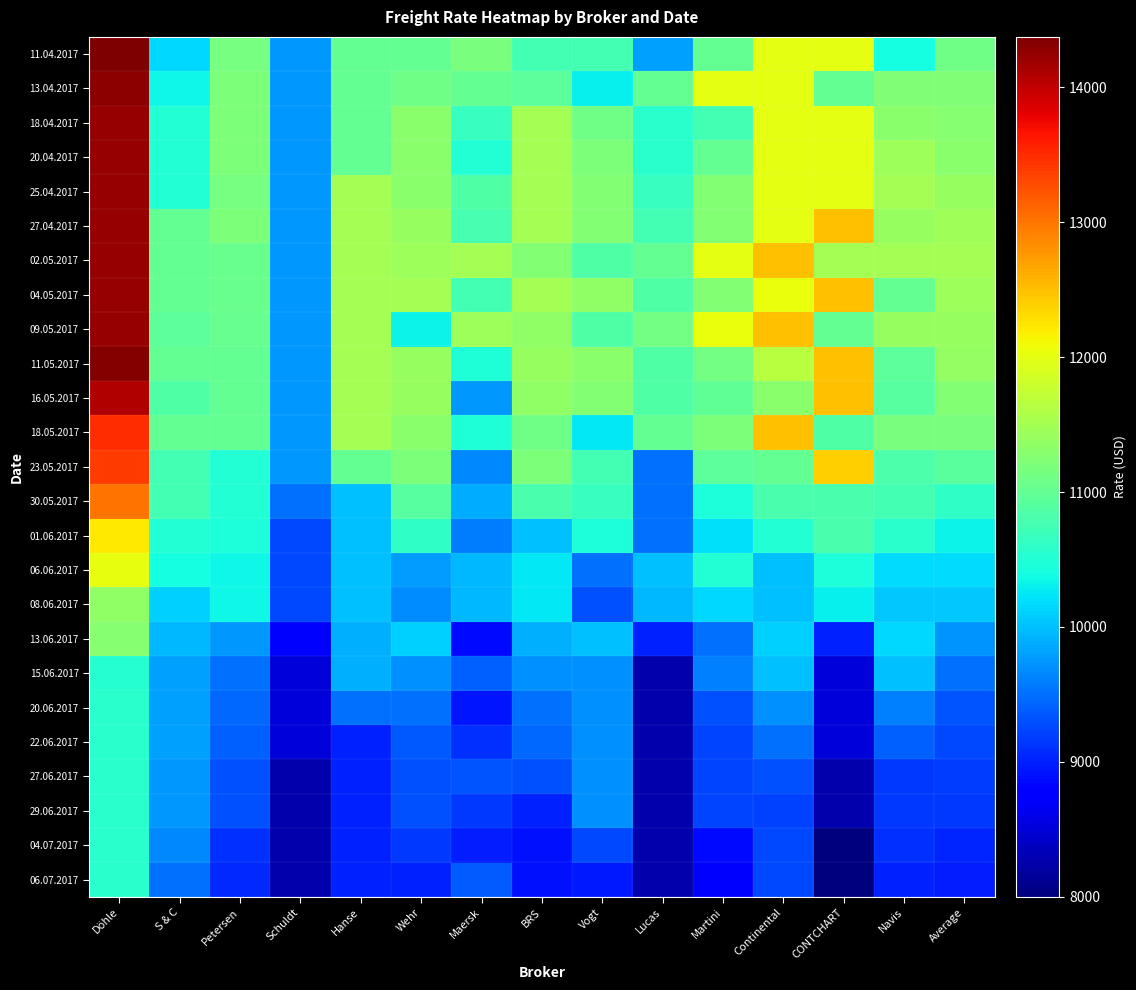

Reading right to left, extract all data points from this chart.

11.04.2017: Average=11092	Navis=10400	CONTCHART=12000	Continental=12000	Martini=11000	Lucas=9800	Vogt=10750	BRS=10750	Maersk=11166	Wehr=11000	Hanse=11000	Schuldt=9750	Petersen=11150	S & C=10150	Döhle=14375
13.04.2017: Average=11226	Navis=11226	CONTCHART=11000	Continental=12000	Martini=12000	Lucas=11000	Vogt=10300	BRS=10950	Maersk=11000	Wehr=11100	Hanse=11000	Schuldt=9750	Petersen=11200	S & C=10350	Döhle=14286
18.04.2017: Average=11274	Navis=11300	CONTCHART=12000	Continental=12000	Martini=10750	Lucas=10550	Vogt=11100	BRS=11500	Maersk=10640	Wehr=11300	Hanse=11000	Schuldt=9750	Petersen=11200	S & C=10500	Döhle=14242
20.04.2017: Average=11300	Navis=11450	CONTCHART=12000	Continental=12000	Martini=11000	Lucas=10550	Vogt=11200	BRS=11500	Maersk=10503	Wehr=11300	Hanse=11000	Schuldt=9750	Petersen=11200	S & C=10500	Döhle=14242
25.04.2017: Average=11388	Navis=11500	CONTCHART=12000	Continental=12000	Martini=11250	Lucas=10650	Vogt=11250	BRS=11500	Maersk=10841	Wehr=11300	Hanse=11500	Schuldt=9750	Petersen=11150	S & C=10500	Döhle=14242
27.04.2017: Average=11465	Navis=11400	CONTCHART=12500	Continental=12000	Martini=11250	Lucas=10750	Vogt=11250	BRS=11500	Maersk=10766	Wehr=11400	Hanse=11500	Schuldt=9750	Petersen=11200	S & C=11000	Döhle=14242
02.05.2017: Average=11508	Navis=11508	CONTCHART=11508	Continental=12500	Martini=12000	Lucas=11000	Vogt=10850	BRS=11250	Maersk=11500	Wehr=11450	Hanse=11500	Schuldt=9750	Petersen=11050	S & C=11000	Döhle=14242
04.05.2017: Average=11449	Navis=11000	CONTCHART=12500	Continental=12050	Martini=11250	Lucas=10850	Vogt=11350	BRS=11500	Maersk=10750	Wehr=11500	Hanse=11500	Schuldt=9750	Petersen=11050	S & C=11000	Döhle=14242
09.05.2017: Average=11394	Navis=11394	CONTCHART=11000	Continental=12500	Martini=12050	Lucas=11125	Vogt=10850	BRS=11350	Maersk=11450	Wehr=10316	Hanse=11500	Schuldt=9750	Petersen=11025	S & C=10950	Döhle=14250
11.05.2017: Average=11374	Navis=10950	CONTCHART=12500	Continental=11650	Martini=11125	Lucas=10850	Vogt=11300	BRS=11400	Maersk=10471	Wehr=11400	Hanse=11500	Schuldt=9750	Petersen=11000	S & C=11000	Döhle=14333
16.05.2017: Average=11248	Navis=10900	CONTCHART=12500	Continental=11300	Martini=10975	Lucas=10850	Vogt=11250	BRS=11350	Maersk=9754	Wehr=11400	Hanse=11500	Schuldt=9750	Petersen=11000	S & C=10850	Döhle=14093
18.05.2017: Average=11187	Navis=11187	CONTCHART=10850	Continental=12500	Martini=11200	Lucas=11000	Vogt=10250	BRS=11100	Maersk=10488	Wehr=11300	Hanse=11500	Schuldt=9750	Petersen=11000	S & C=11000	Döhle=13492
23.05.2017: Average=10920	Navis=10825	CONTCHART=12400	Continental=11000	Martini=10950	Lucas=9500	Vogt=10750	BRS=11200	Maersk=9660	Wehr=11200	Hanse=11000	Schuldt=9750	Petersen=10500	S & C=10750	Döhle=13400
30.05.2017: Average=10592	Navis=10750	CONTCHART=10800	Continental=10800	Martini=10450	Lucas=9500	Vogt=10650	BRS=10800	Maersk=9875	Wehr=10900	Hanse=10000	Schuldt=9500	Petersen=10500	S & C=10750	Döhle=13008
01.06.2017: Average=10330	Navis=10550	CONTCHART=10800	Continental=10500	Martini=10200	Lucas=9500	Vogt=10450	BRS=10000	Maersk=9588	Wehr=10600	Hanse=10000	Schuldt=9250	Petersen=10450	S & C=10500	Döhle=12225
06.06.2017: Average=10189	Navis=10189	CONTCHART=10450	Continental=10000	Martini=10500	Lucas=10000	Vogt=9500	BRS=10250	Maersk=9950	Wehr=9791	Hanse=10000	Schuldt=9250	Petersen=10350	S & C=10400	Döhle=12021
08.06.2017: Average=10048	Navis=10048	CONTCHART=10300	Continental=10000	Martini=10150	Lucas=9950	Vogt=9300	BRS=10250	Maersk=9950	Wehr=9680	Hanse=10000	Schuldt=9250	Petersen=10350	S & C=10100	Döhle=11344
13.06.2017: Average=9731	Navis=10150	CONTCHART=9000	Continental=10100	Martini=9500	Lucas=9000	Vogt=10000	BRS=9900	Maersk=8852	Wehr=10100	Hanse=9900	Schuldt=8750	Petersen=9750	S & C=9950	Döhle=11281
15.06.2017: Average=9506	Navis=10000	CONTCHART=8500	Continental=10000	Martini=9600	Lucas=8250	Vogt=9700	BRS=9700	Maersk=9404	Wehr=9700	Hanse=9900	Schuldt=8500	Petersen=9500	S & C=9800	Döhle=10535
20.06.2017: Average=9342	Navis=9600	CONTCHART=8500	Continental=9700	Martini=9300	Lucas=8250	Vogt=9700	BRS=9500	Maersk=8927	Wehr=9500	Hanse=9500	Schuldt=8500	Petersen=9450	S & C=9800	Döhle=10558
22.06.2017: Average=9267	Navis=9400	CONTCHART=8500	Continental=9500	Martini=9225	Lucas=8250	Vogt=9700	BRS=9450	Maersk=9104	Wehr=9350	Hanse=9000	Schuldt=8500	Petersen=9400	S & C=9800	Döhle=10558
27.06.2017: Average=9190	Navis=9150	CONTCHART=8250	Continental=9300	Martini=9225	Lucas=8250	Vogt=9700	BRS=9300	Maersk=9321	Wehr=9300	Hanse=9000	Schuldt=8250	Petersen=9300	S & C=9750	Döhle=10558
29.06.2017: Average=9149	Navis=9149	CONTCHART=8250	Continental=9200	Martini=9225	Lucas=8250	Vogt=9700	BRS=9000	Maersk=9154	Wehr=9300	Hanse=9000	Schuldt=8250	Petersen=9300	S & C=9750	Döhle=10558
04.07.2017: Average=9021	Navis=9100	CONTCHART=8000	Continental=9250	Martini=8850	Lucas=8250	Vogt=9250	BRS=8900	Maersk=8982	Wehr=9150	Hanse=9000	Schuldt=8250	Petersen=9100	S & C=9650	Döhle=10558
06.07.2017: Average=8988	Navis=9000	CONTCHART=8000	Continental=9250	Martini=8750	Lucas=8250	Vogt=8950	BRS=8900	Maersk=9375	Wehr=9000	Hanse=9000	Schuldt=8250	Petersen=9050	S & C=9500	Döhle=10558